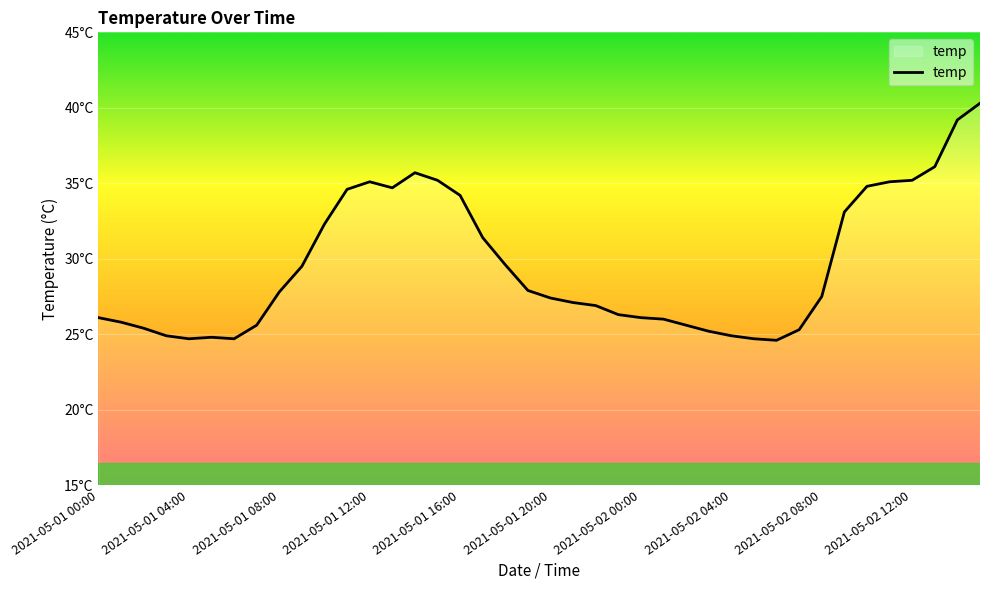

Reading left to right, list all the values displayed in this chart.

26.1	25.8	25.4	24.9	24.7	24.8	24.7	25.6	27.8	29.5	32.3	34.6	35.1	34.7	35.7	35.2	34.2	31.4	29.6	27.9	27.4	27.1	26.9	26.3	26.1	26.0	25.6	25.2	24.9	24.7	24.6	25.3	27.5	33.1	34.8	35.1	35.2	36.1	39.2	40.3